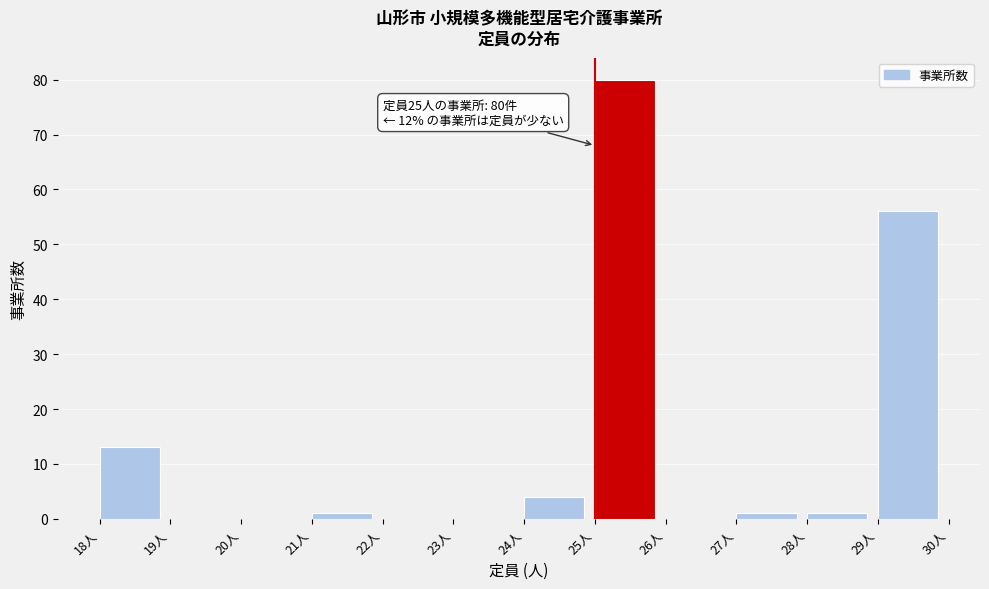

Which range on the x-axis has the tallest bar?

25 to 26